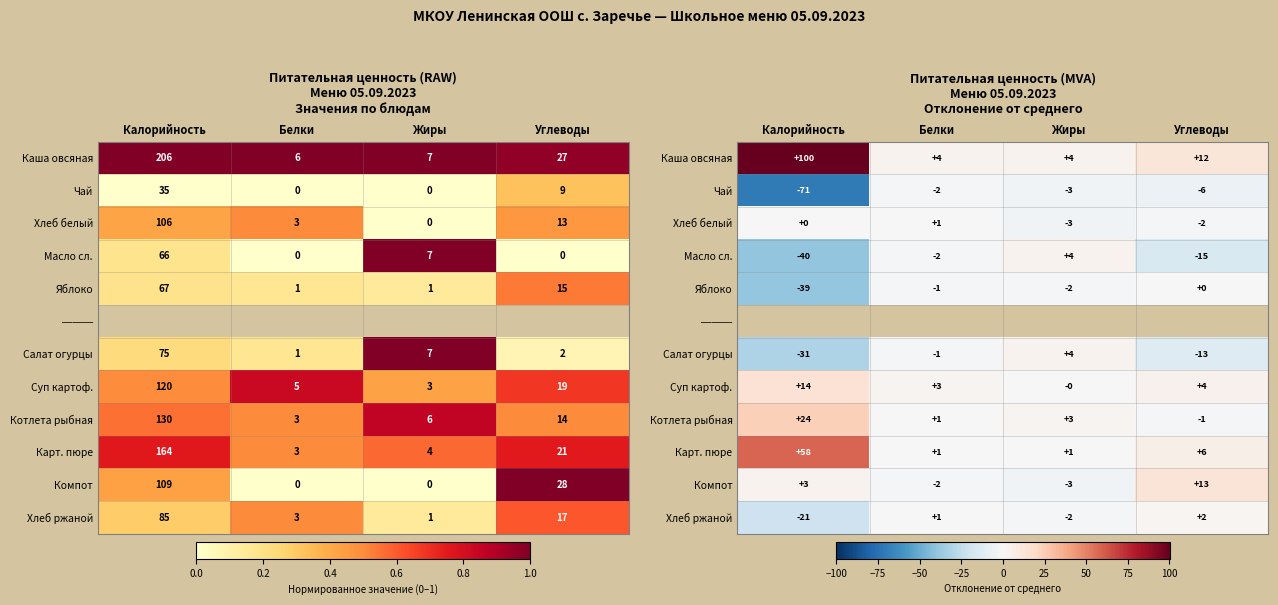

The value of Карт. пюре at Углеводы is 6.0. True or false?

True